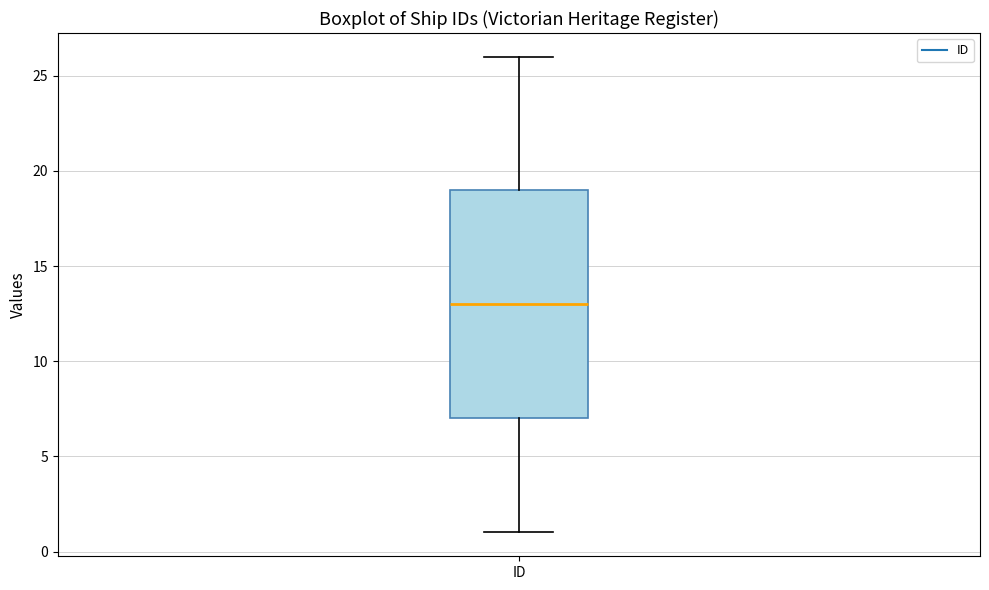

Where does the lower whisker of the box for ID end on the y-axis? The values are not printed on the chart, so give them approximately, as read against the axis.

1